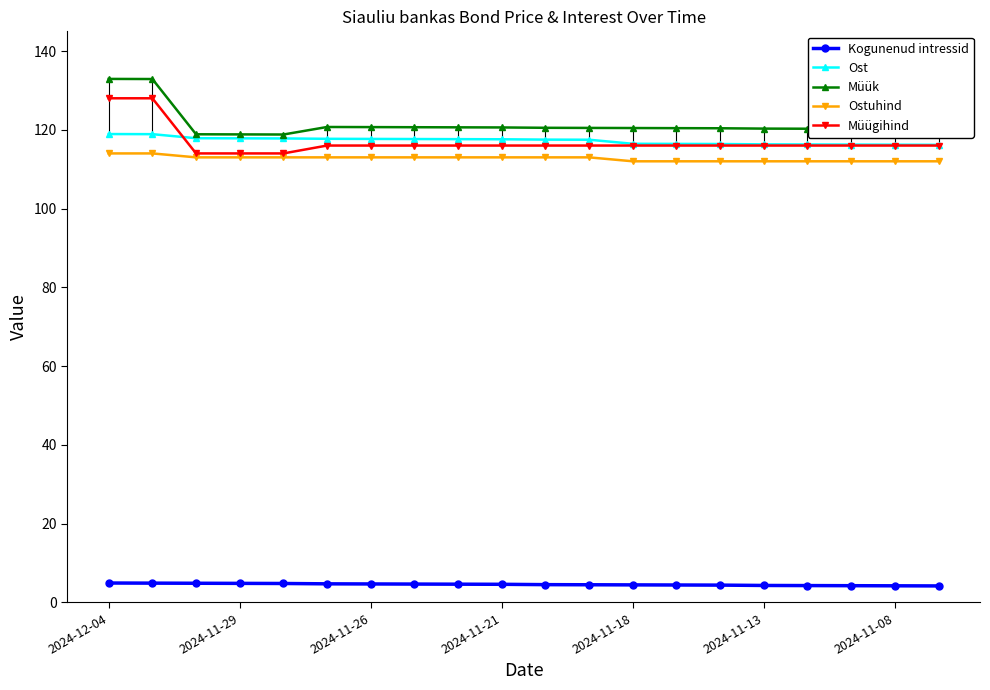

True or false: Ost and Ostuhind cross at least once.

False